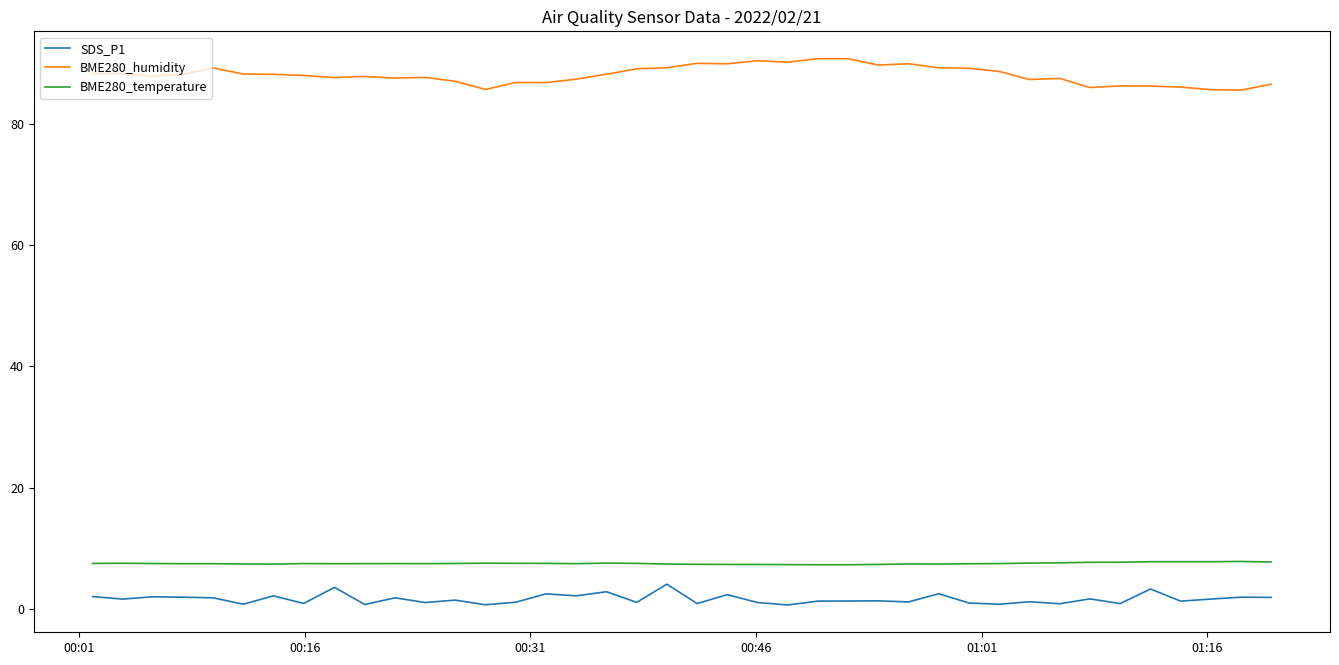

Which series has the largest total across all categories?

BME280_humidity